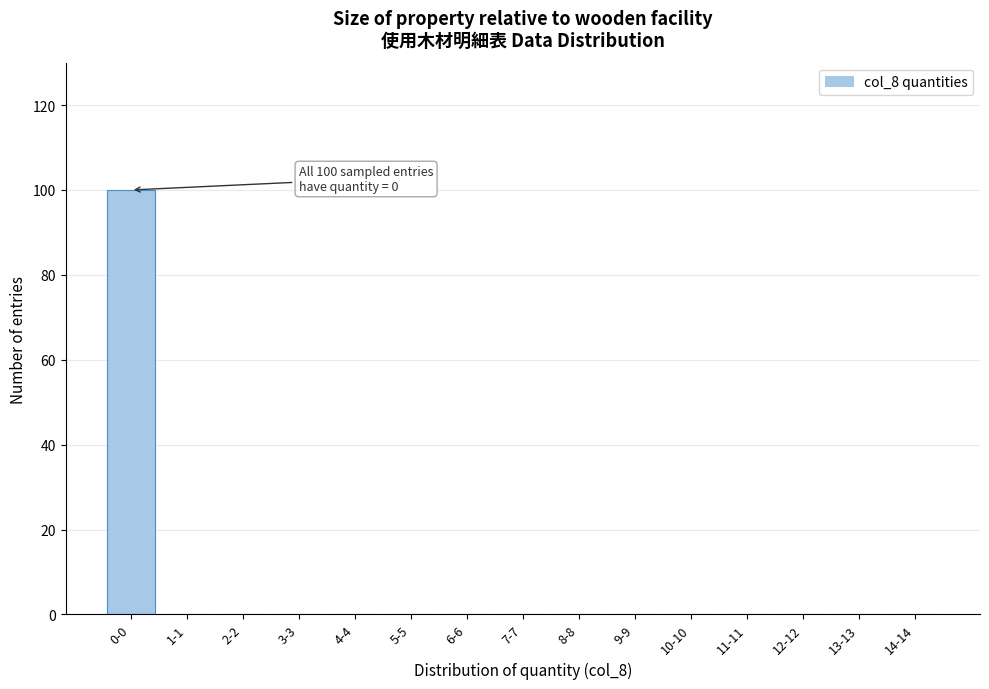

Reading right to left, transcribe all the data shown in this chart.

14-14=0	13-13=0	12-12=0	11-11=0	10-10=0	9-9=0	8-8=0	7-7=0	6-6=0	5-5=0	4-4=0	3-3=0	2-2=0	1-1=0	0-0=100